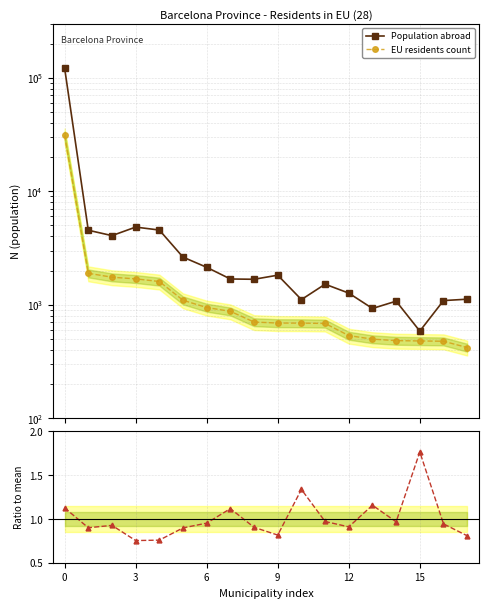

Does the chart have visible grid lines?

Yes